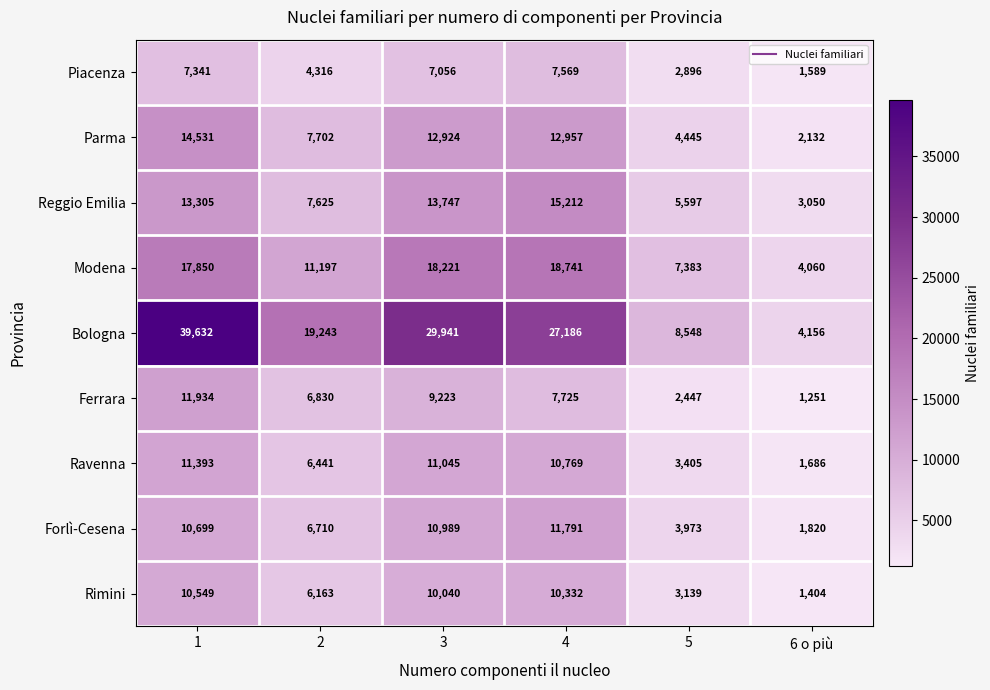

How many categories are shown in the chart?

6